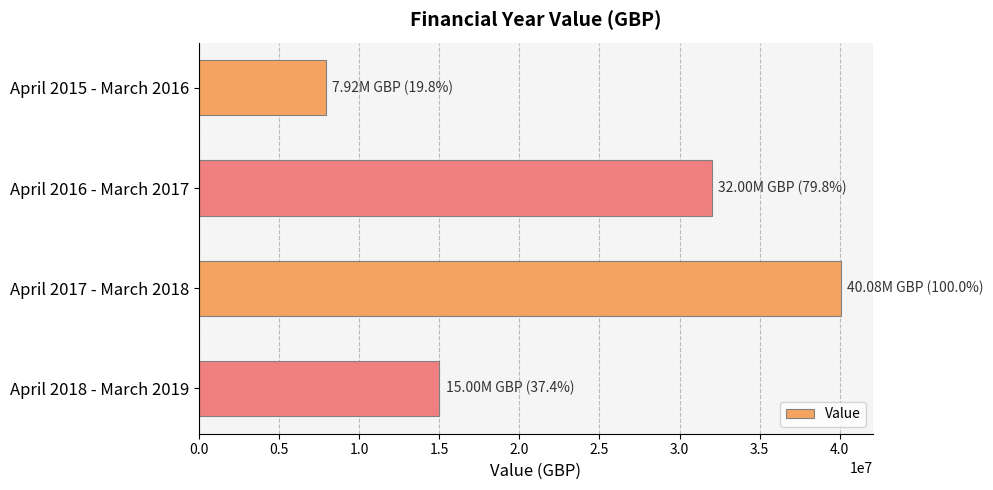

Between April 2018 - March 2019 and April 2015 - March 2016, which is larger?

April 2018 - March 2019